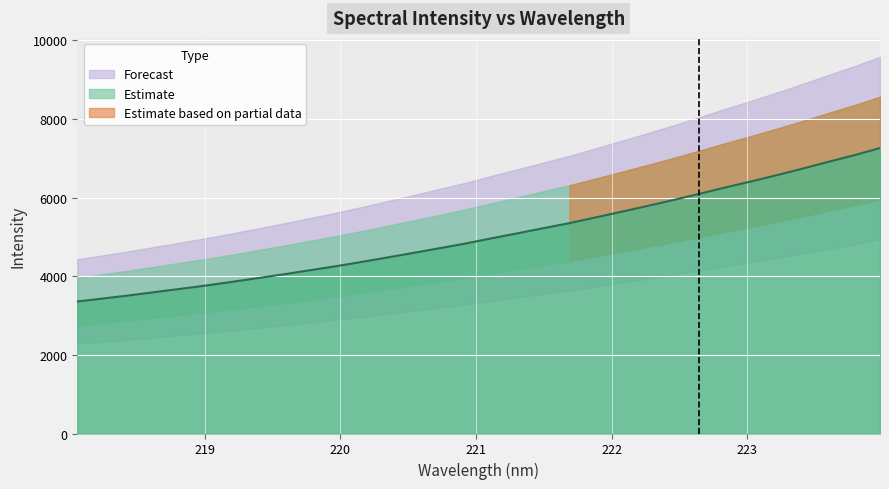

Between 223.7895 and 223.9802, which is larger?

223.9802